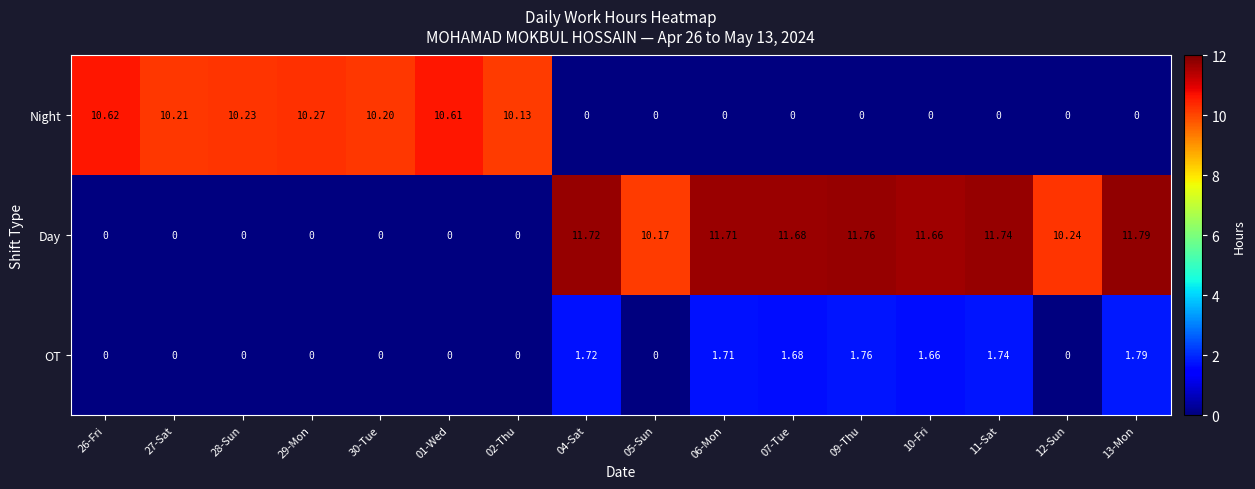

Which series has the largest range (max minus min)?

Day